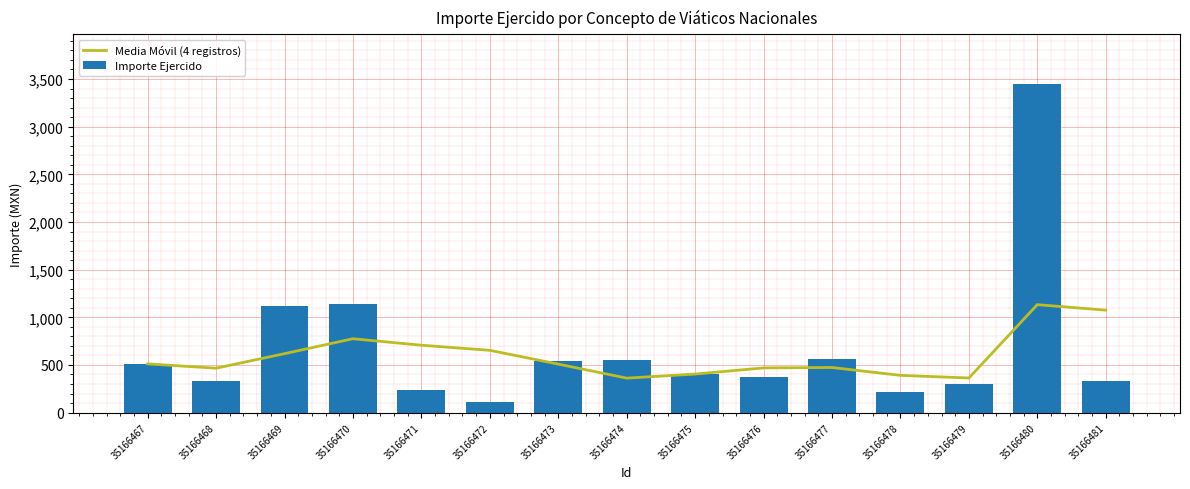

What is the lowest value of the Importe Ejercido series?

116.5